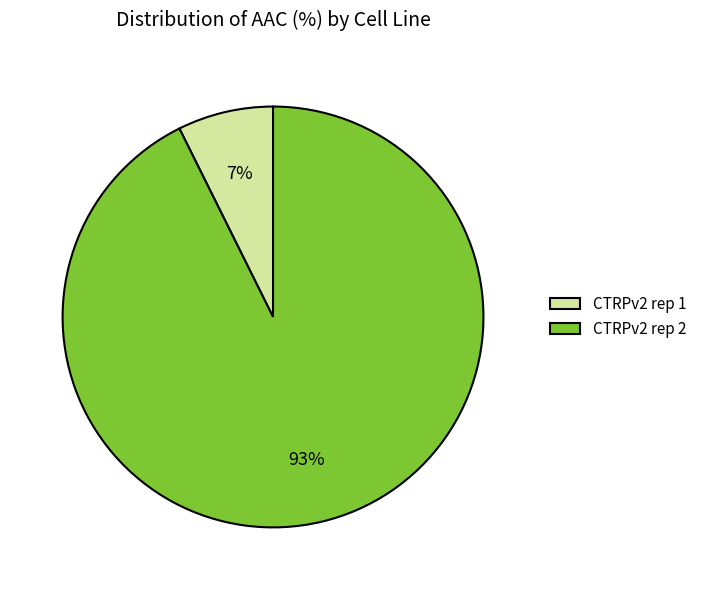

What is the largest slice in the pie chart?

CTRPv2 rep 2